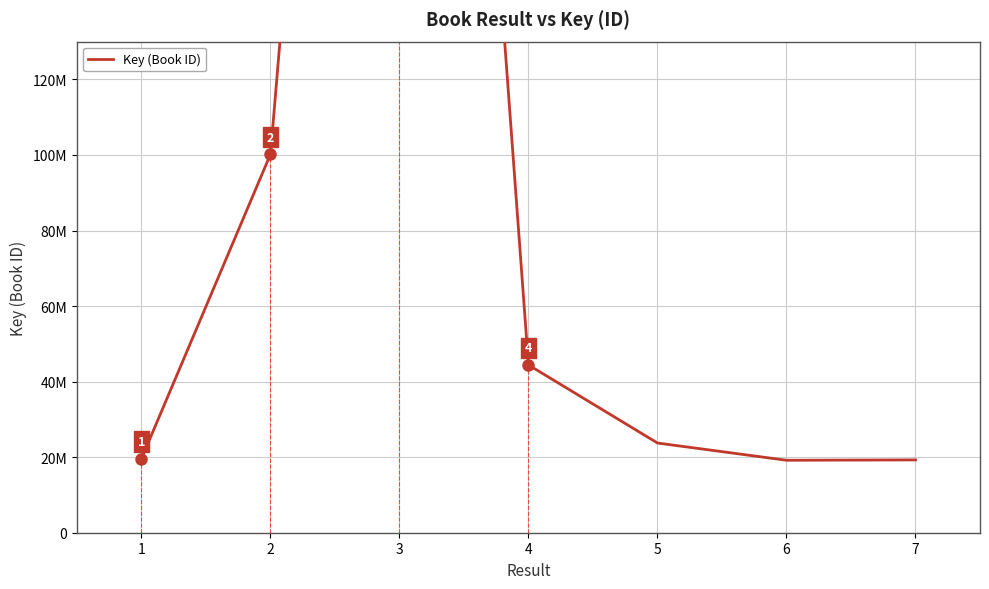

What is the smallest value displayed?

19178334